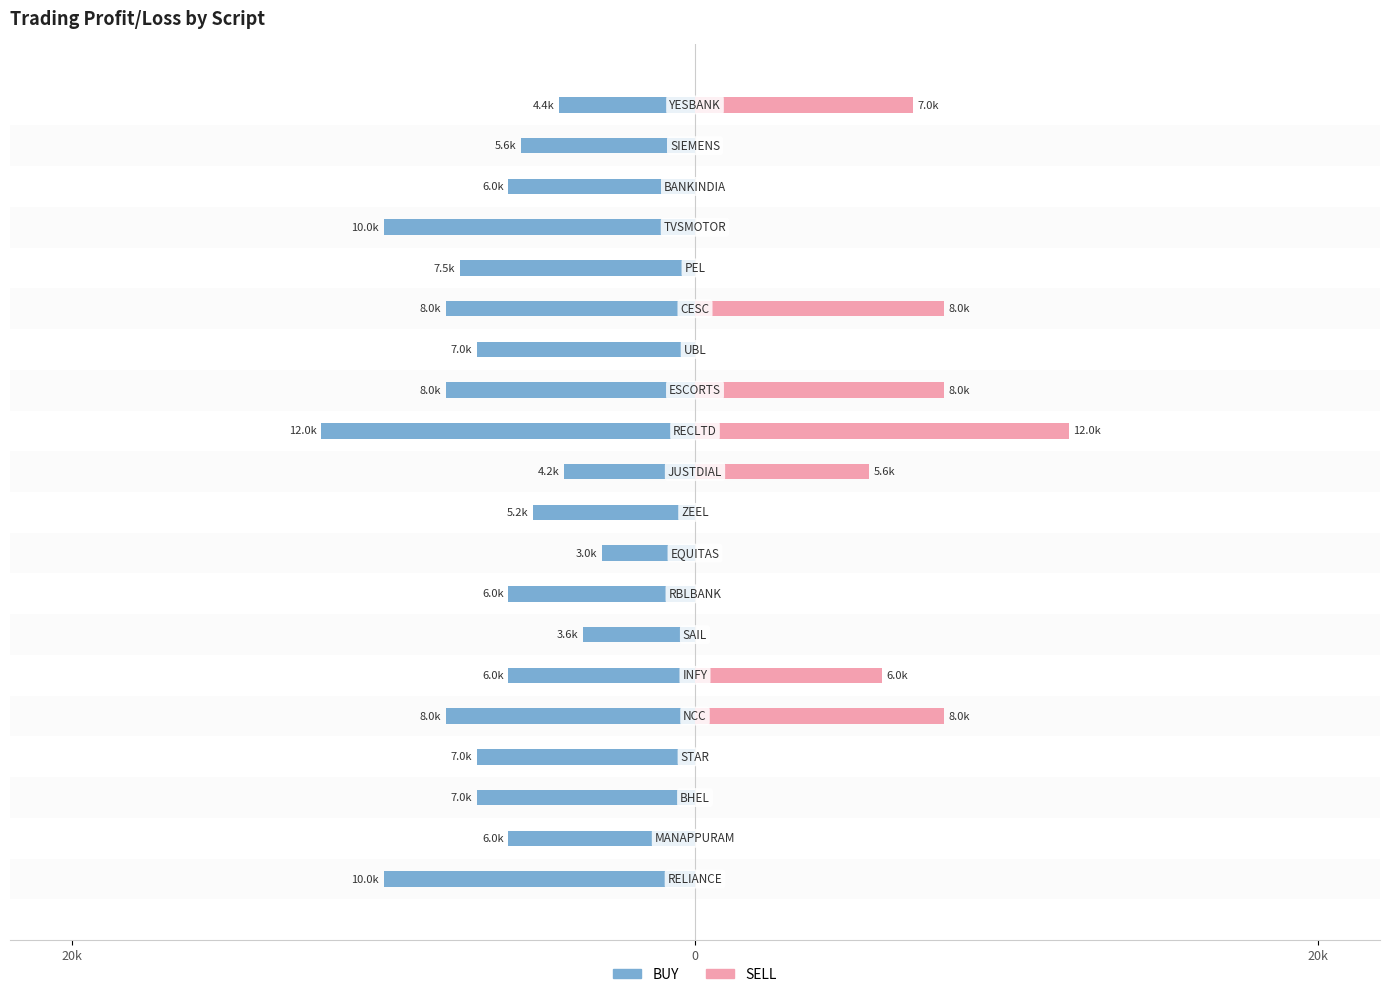

What are all the series names shown in the legend?

BUY, SELL